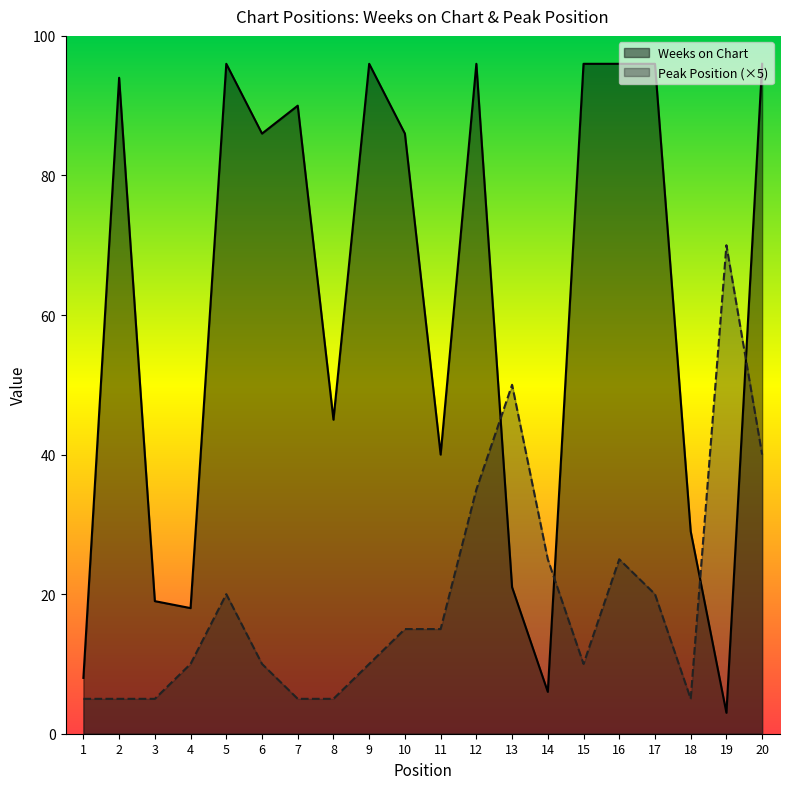

How many data points in Weeks on Chart are less than 86?

9